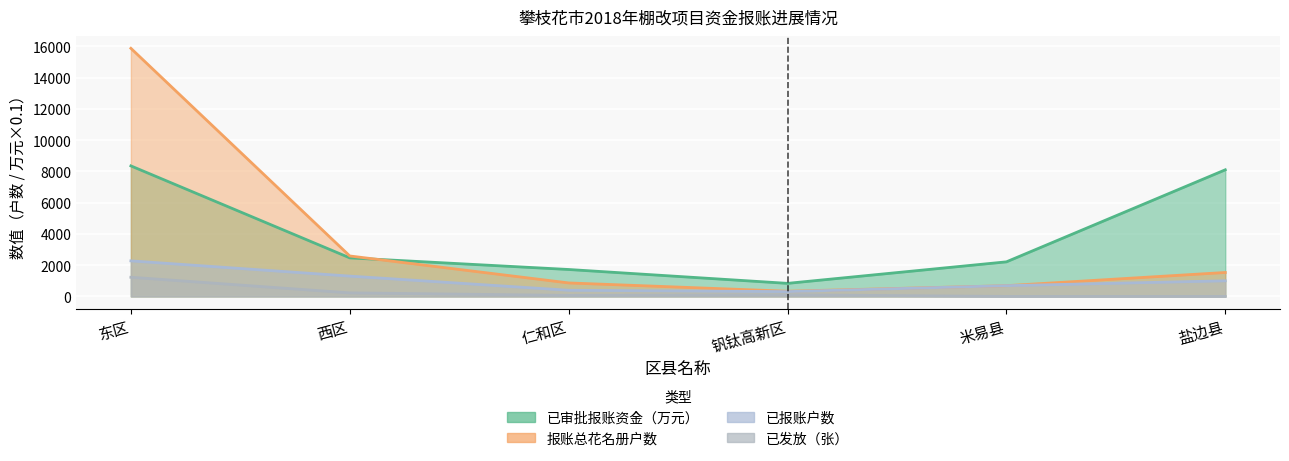

Count the number of categories in the chart.

6